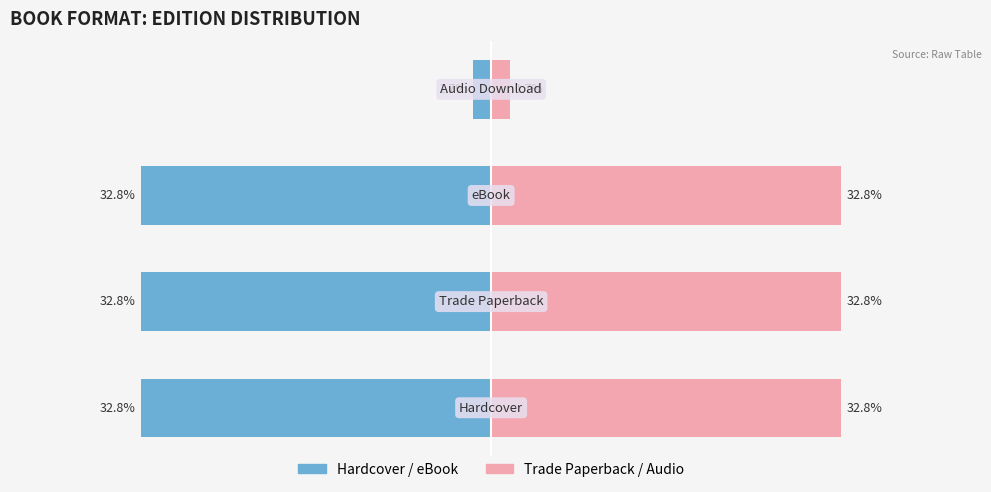

How many bars are there in each group?

2